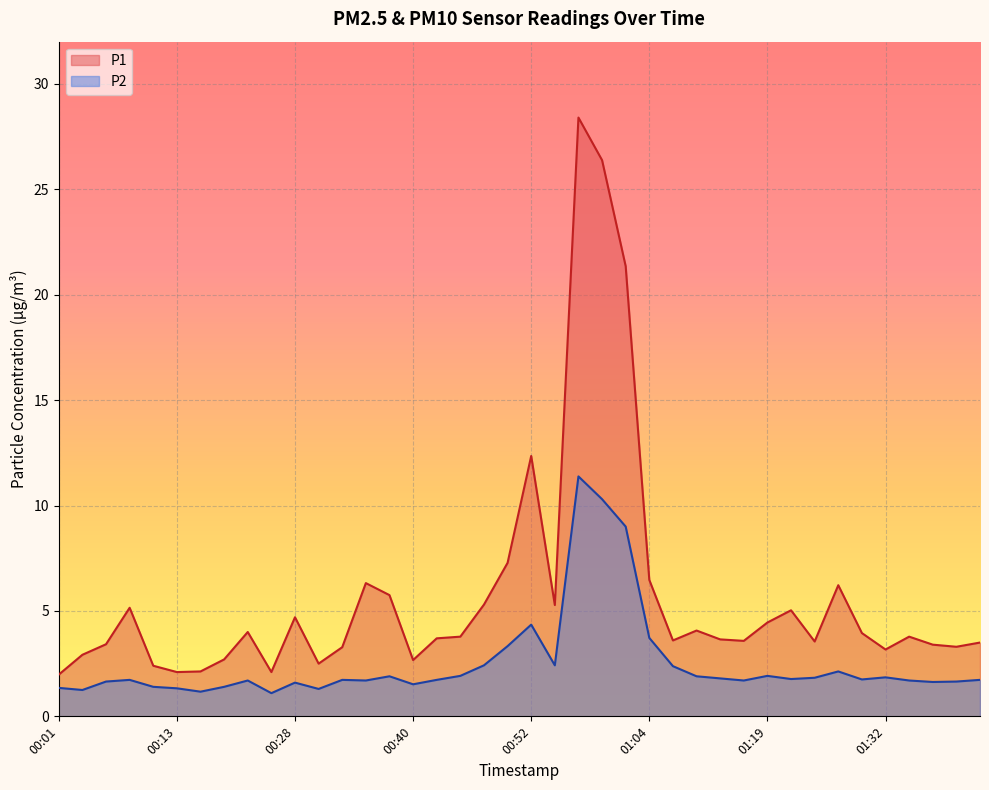

Read the P2 value at 01:42.

1.7